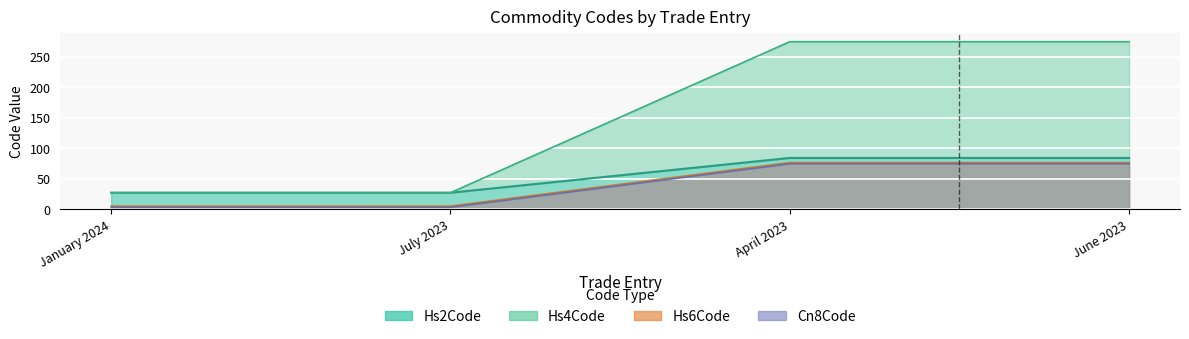

Read the Hs6Code value at April 2023.

76.5